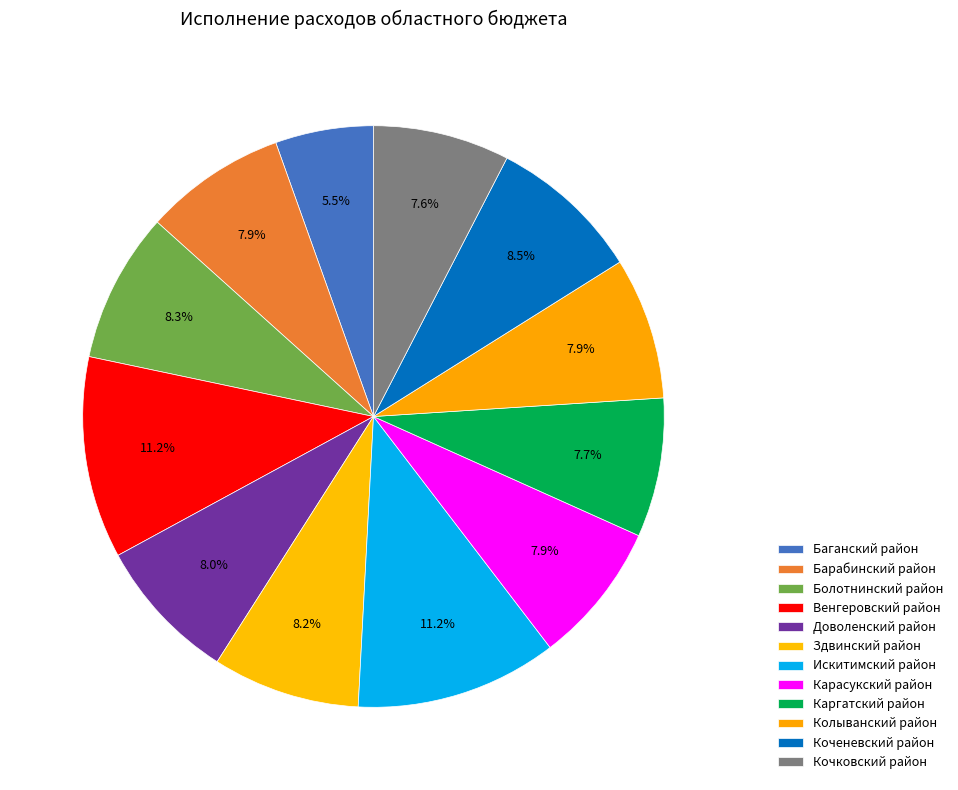

How many segments does this pie chart have?

12